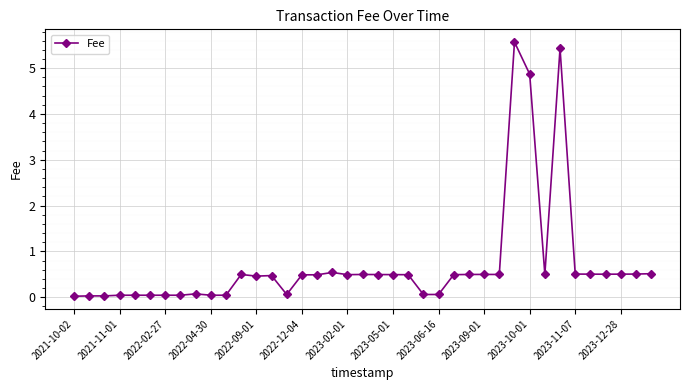

What is the greatest value displayed?

5.6